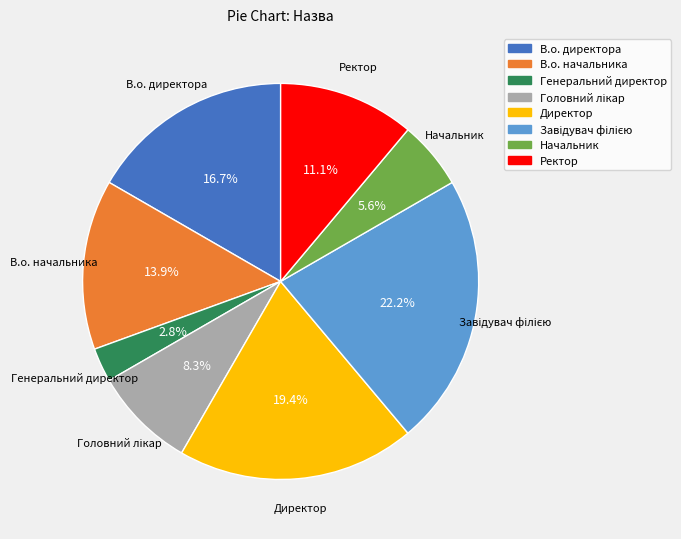

Which category has the smallest portion of the pie?

Генеральний директор